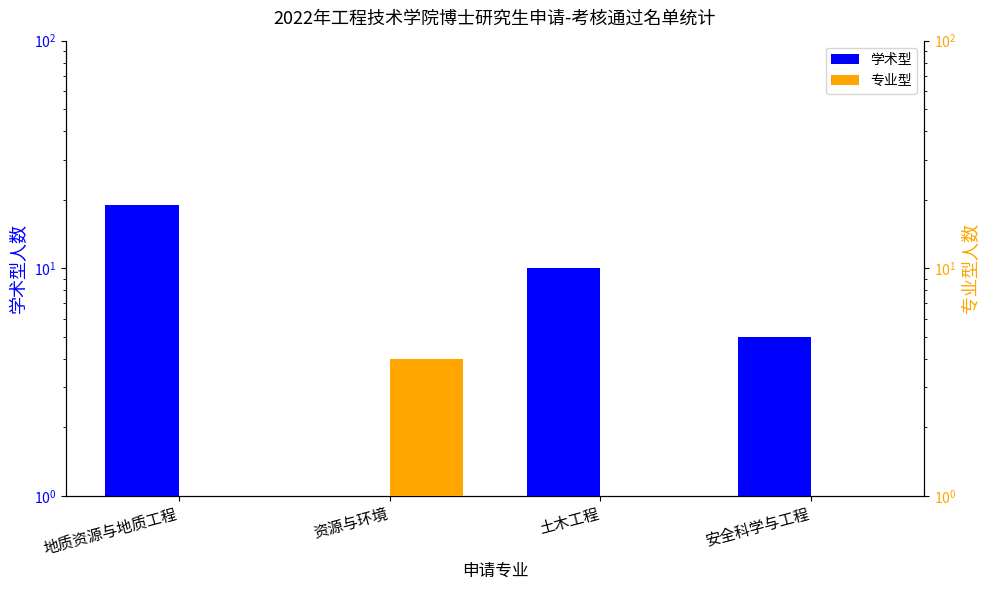

What is the difference between the 学术型 values at 土木工程 and 资源与环境?

10.0